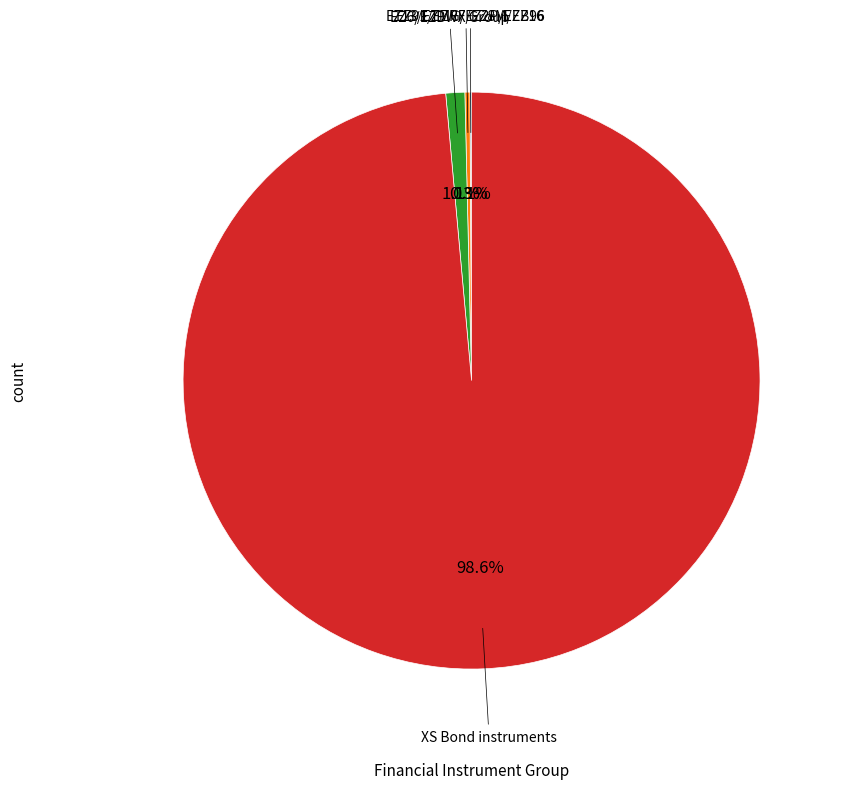

Between XS Bond instruments and EZ13/EZMG/EZ2P/EZB96, which is larger?

XS Bond instruments